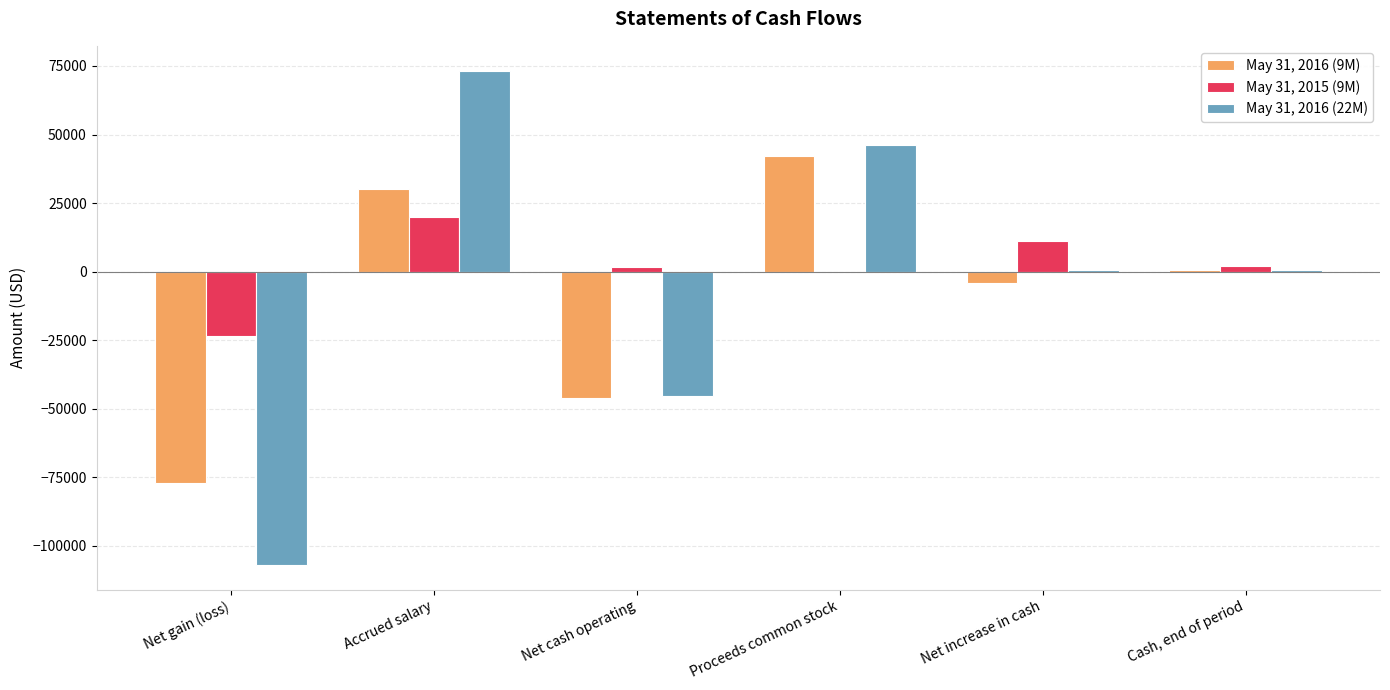

Between Net gain (loss) and Net cash operating, which series saw the biggest shift?

May 31, 2016 (22M)